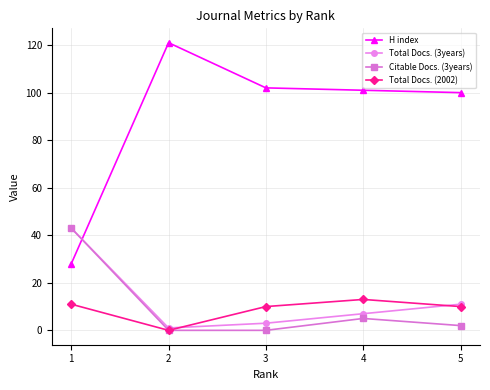

At which label is Total Docs. (3years) closest to 22?

5